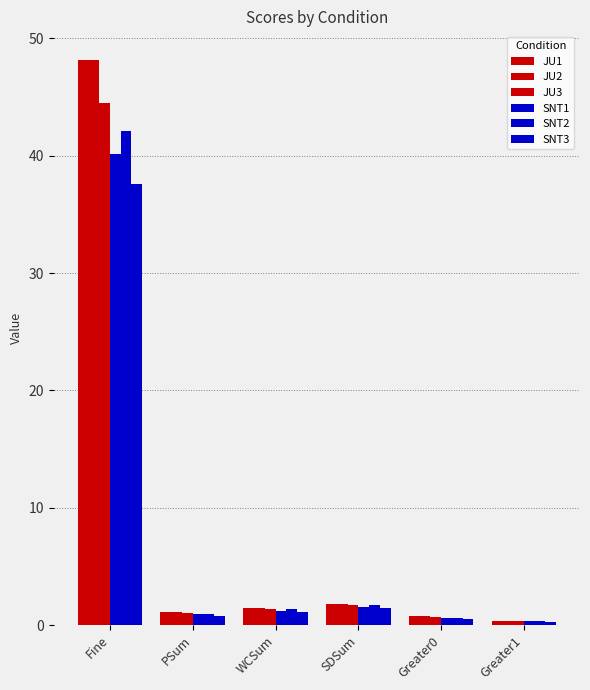

Which series has the widest spread of values?

JU2